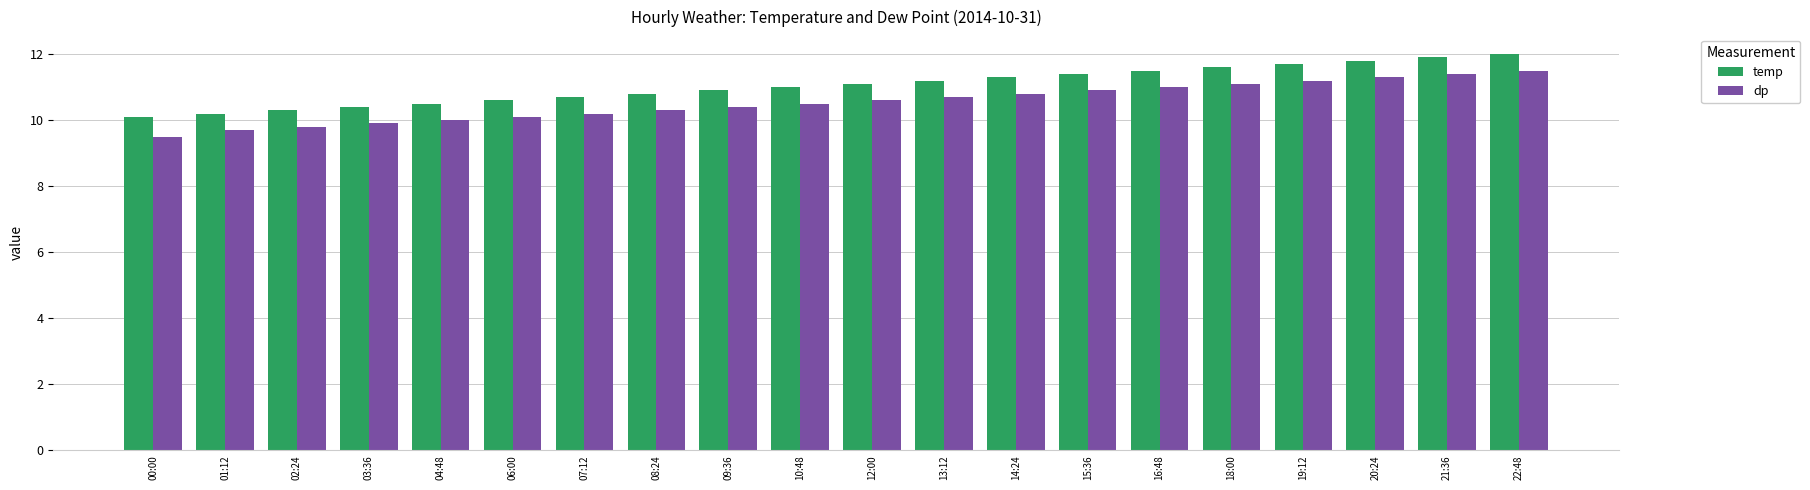

Read the dp value at 06:00.

10.1